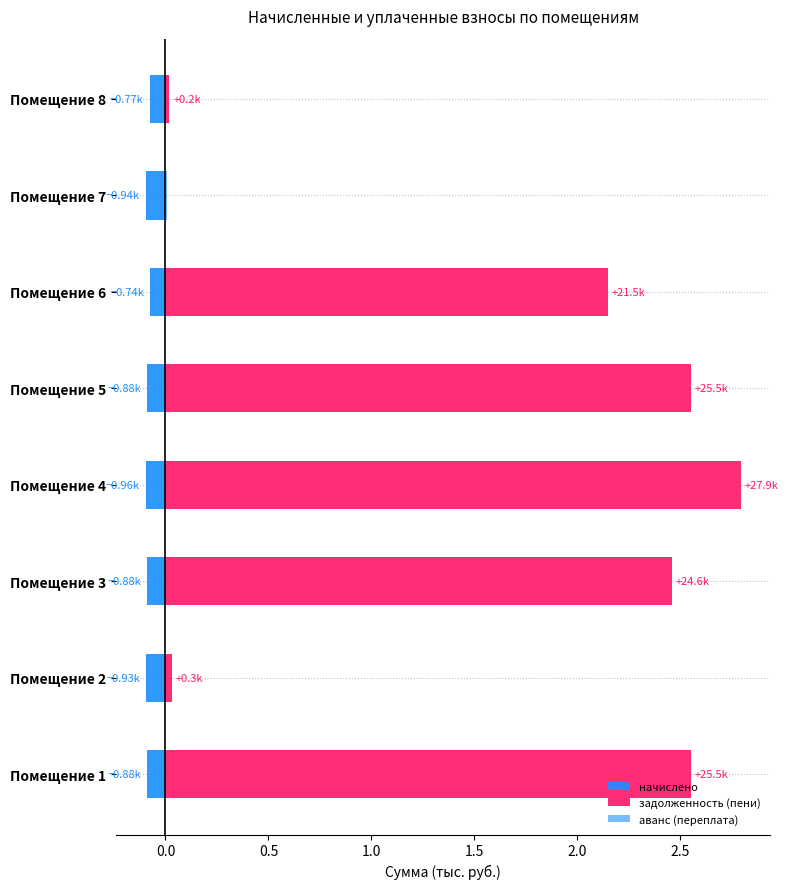

The value of аванс (переплата) at Помещение 7 is 0.0. True or false?

False